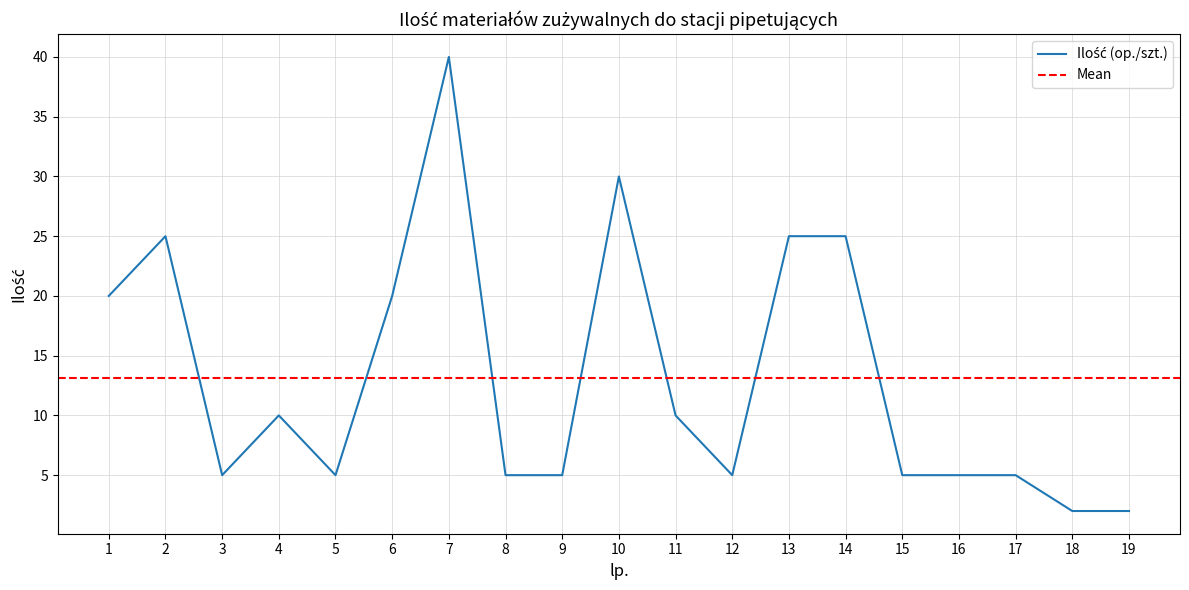

What is the sum of the values at 6 and 10?

50